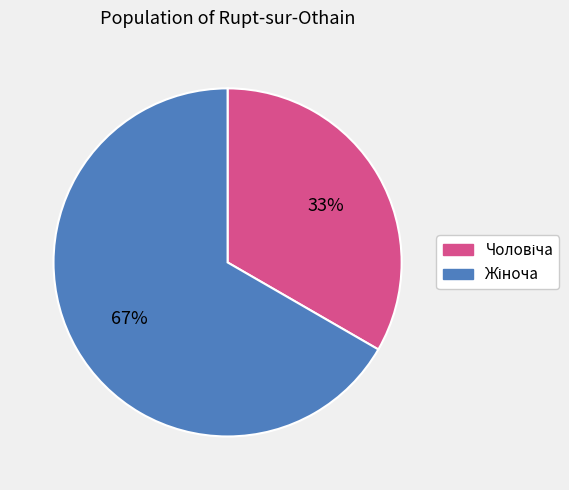

Does any single category account for the majority?

Yes